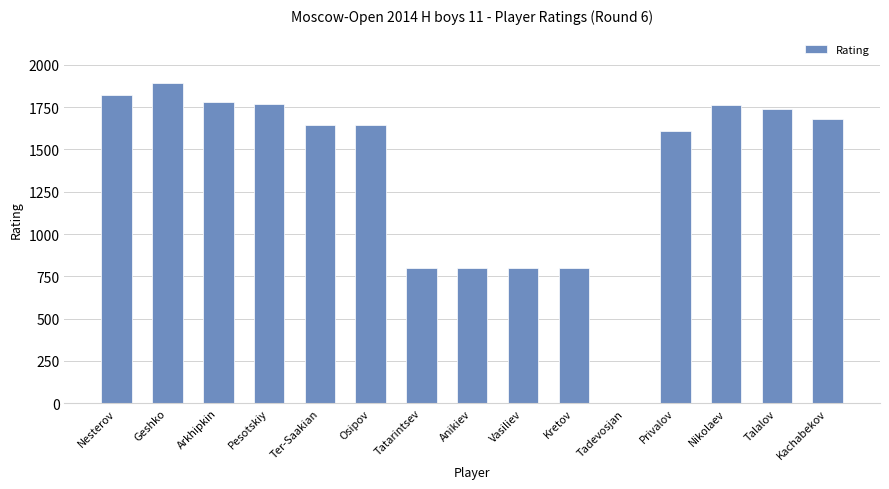

How many distinct data groups are displayed?

1